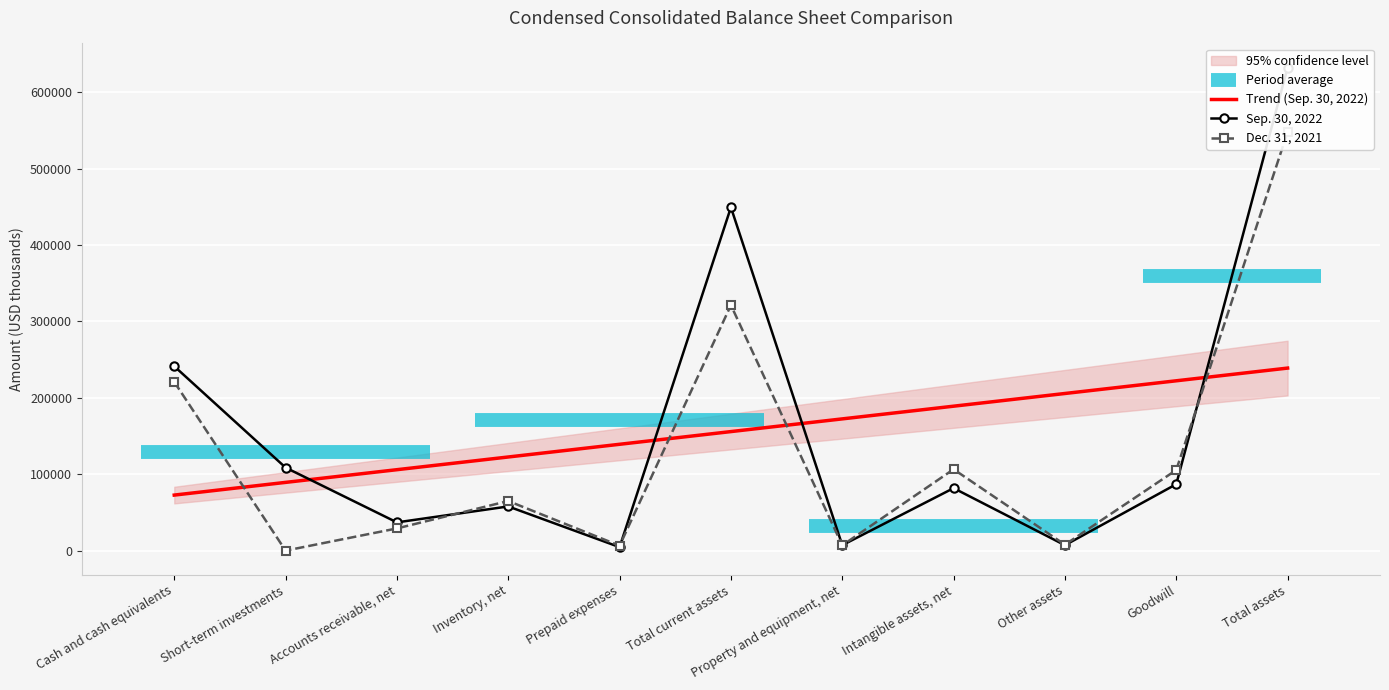

Which series changed the most between Accounts receivable, net and Inventory, net?

Dec. 31, 2021